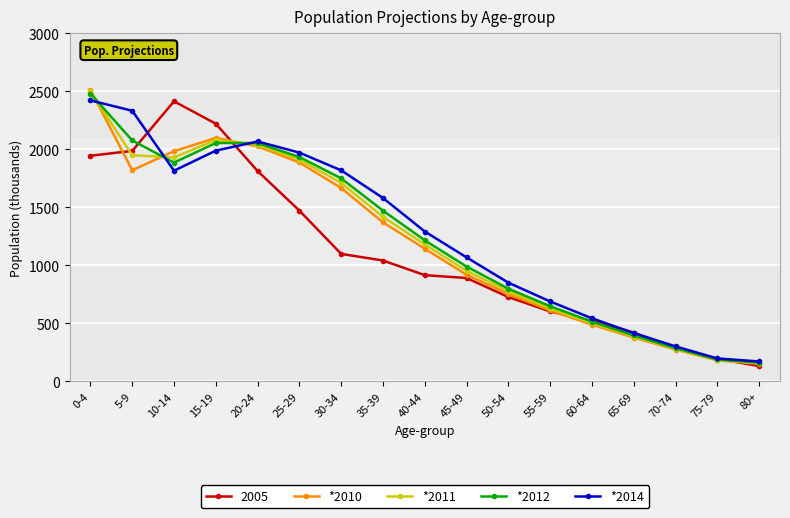

At which category does *2012 reach its first local valley?

10-14